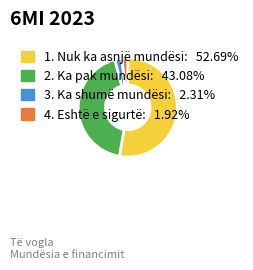

What is the ratio of the value at 2. Ka pak mundësi to the value at 4. Eshtë e sigurtë?

22.4